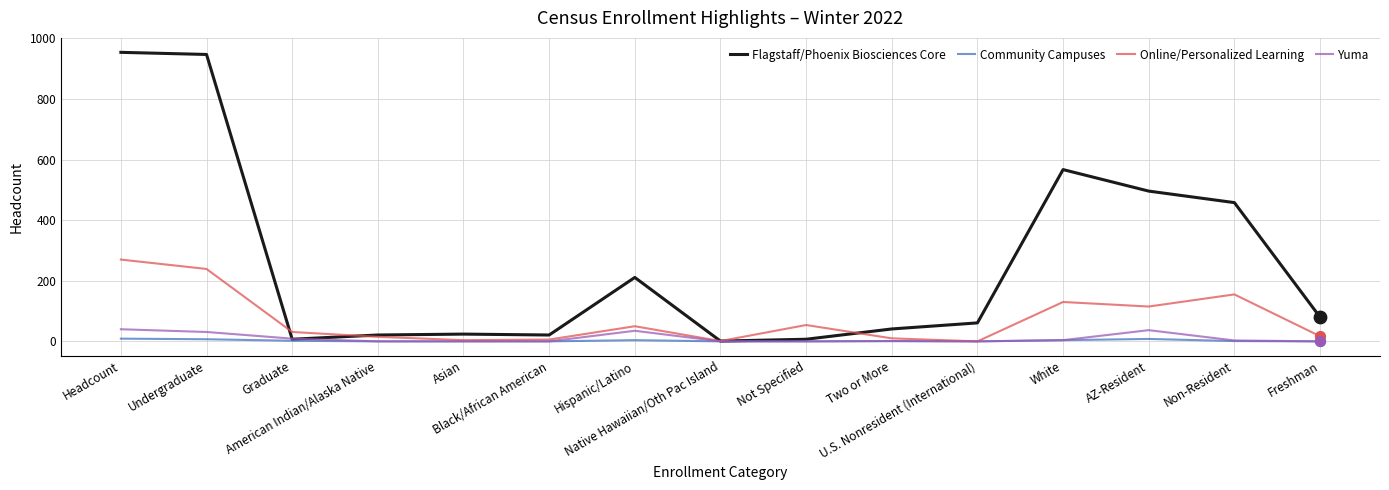

Is the value of Online/Personalized Learning at American Indian/Alaska Native greater than the value of Community Campuses at Hispanic/Latino?

Yes